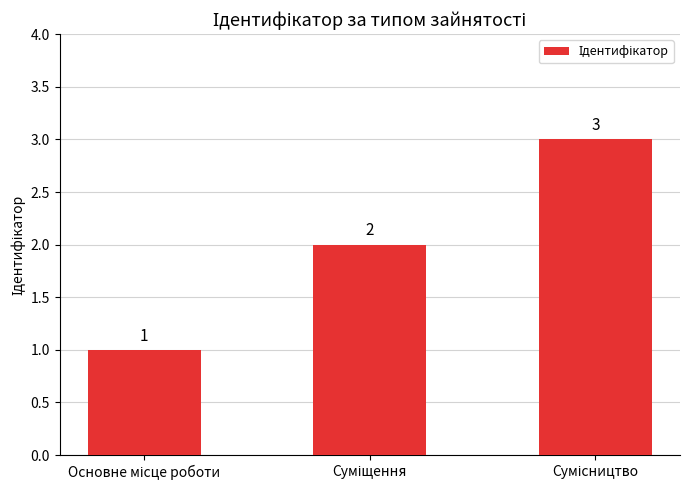

What is the sum of all values?

6